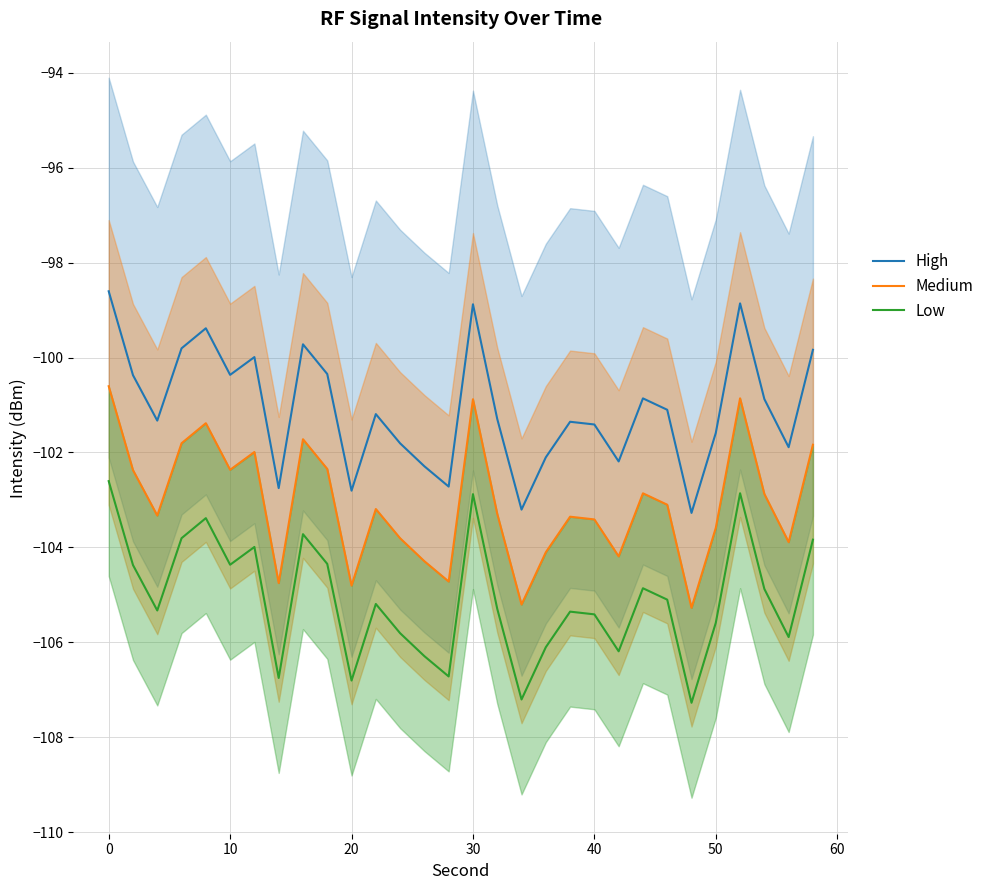

What is the highest value of the Low series?

-102.6